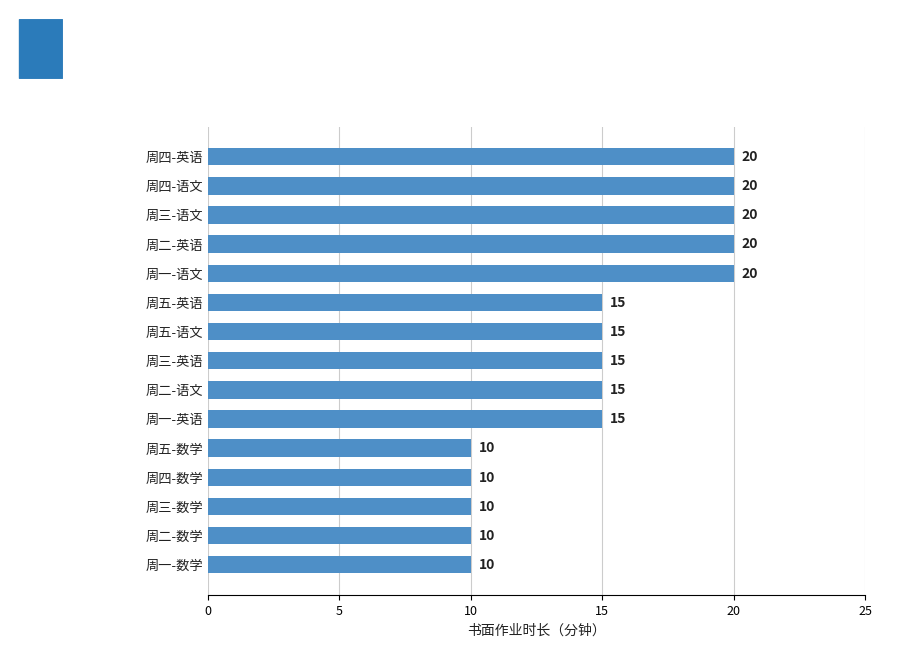

What is the smallest value displayed?

10